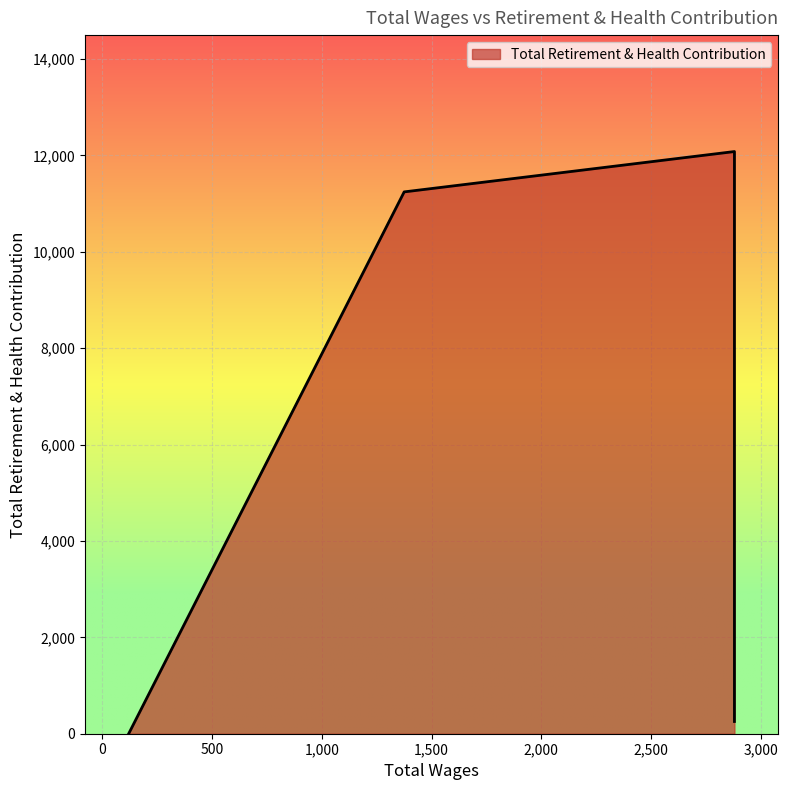

How many distinct data groups are displayed?

1